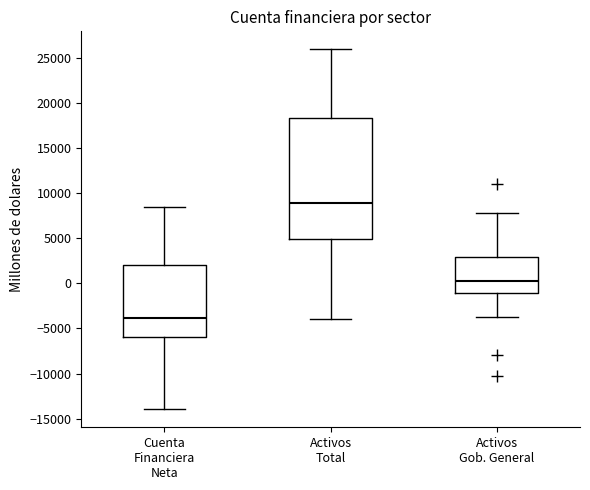

Which box is the tallest, from its lower edge to its upper edge?

Activos Total